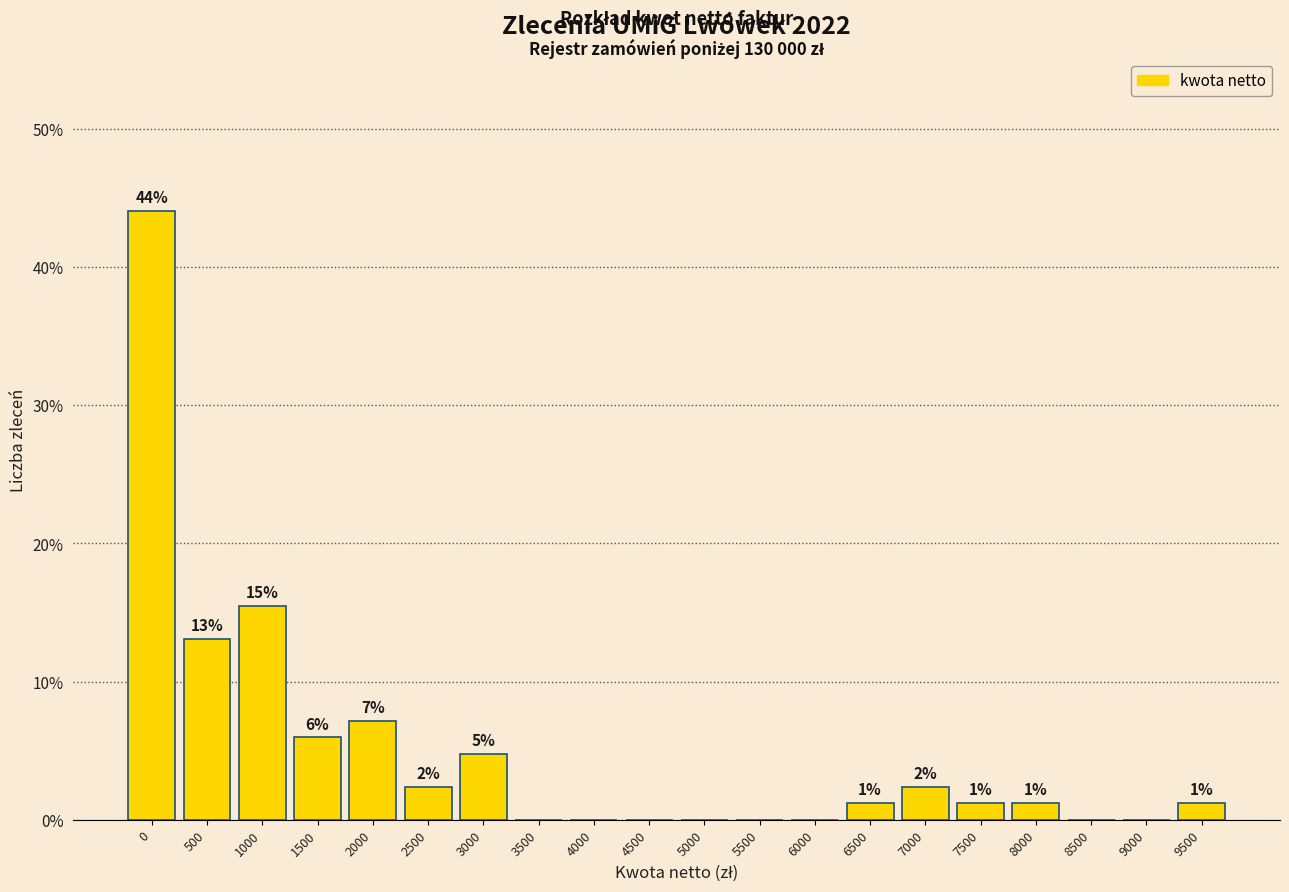

Are the bars horizontal?

No